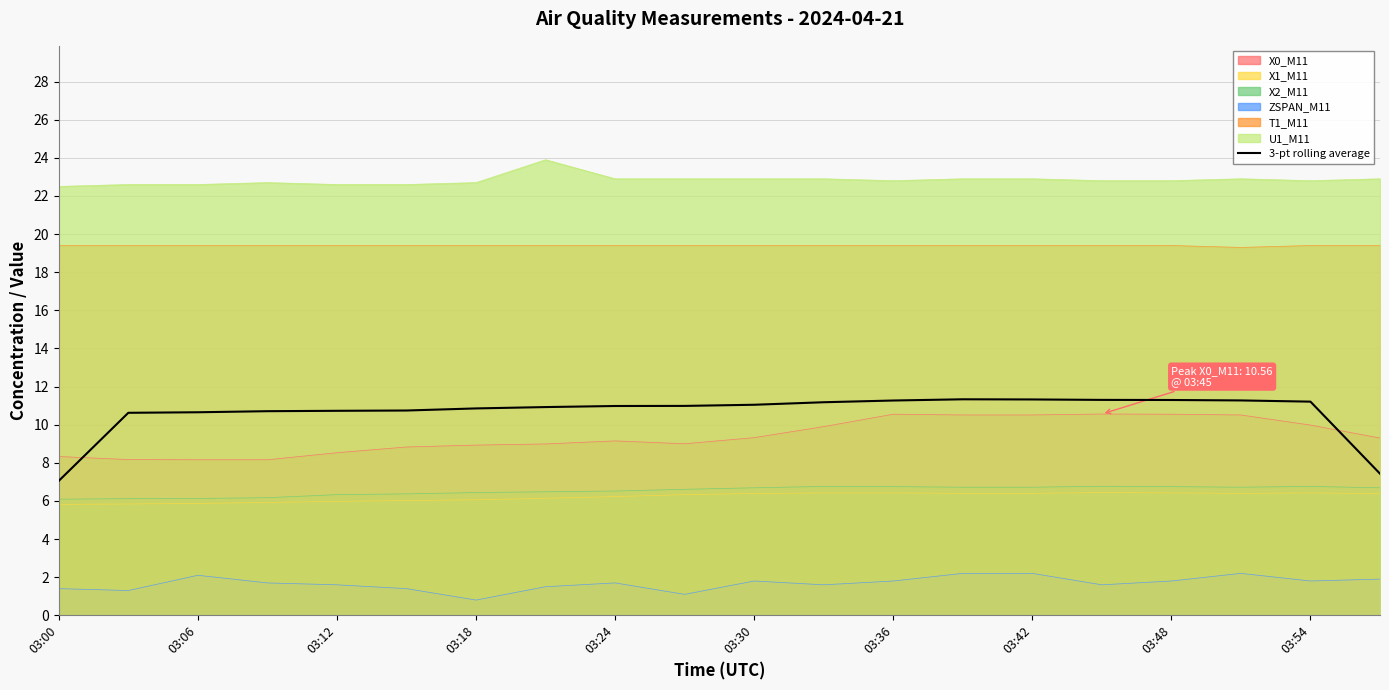

How many lines are shown in the chart?

7